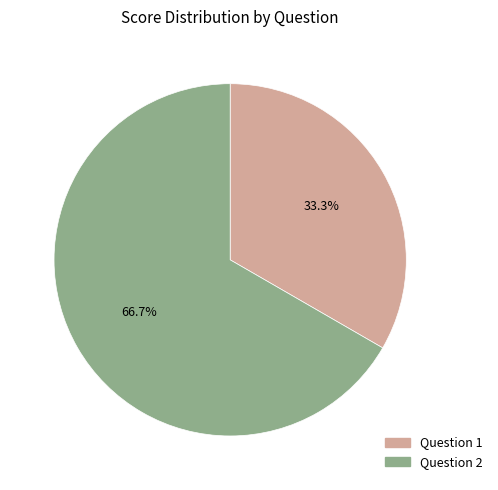

Which slice represents more than half of the pie?

Question 2